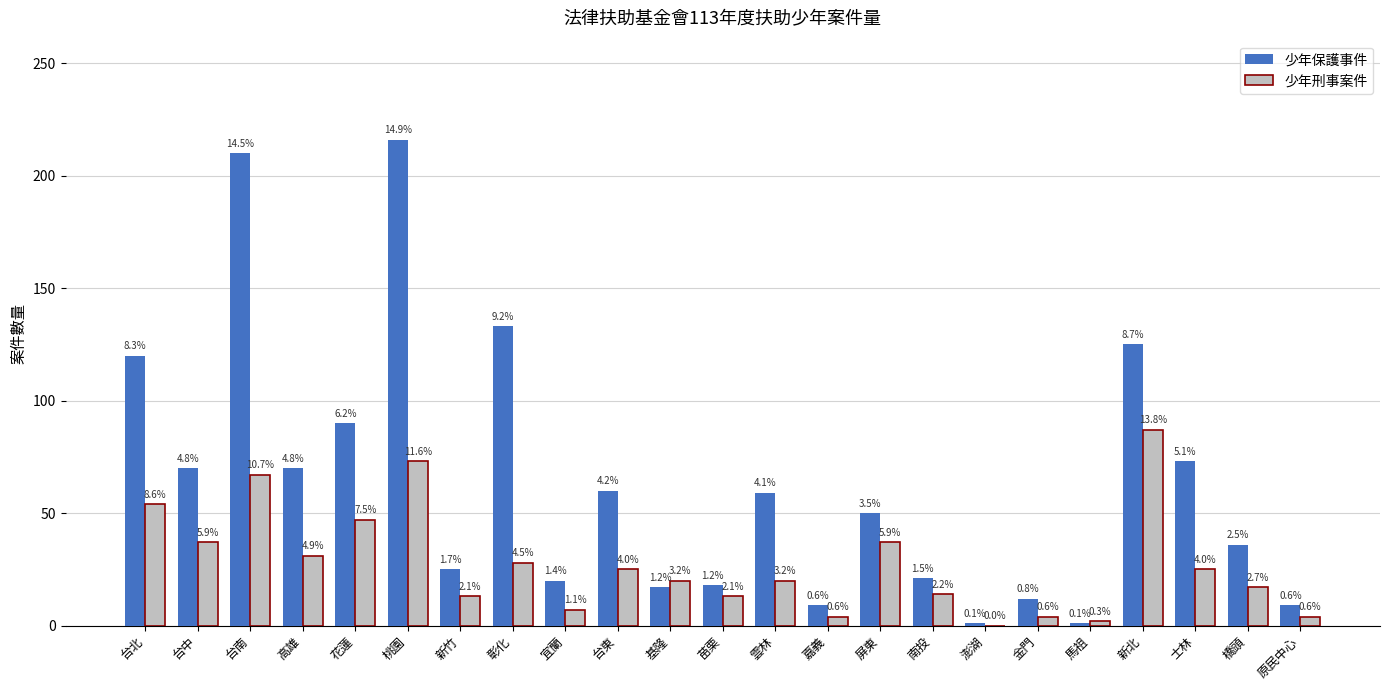

What are all the series names shown in the legend?

少年保護事件, 少年刑事案件